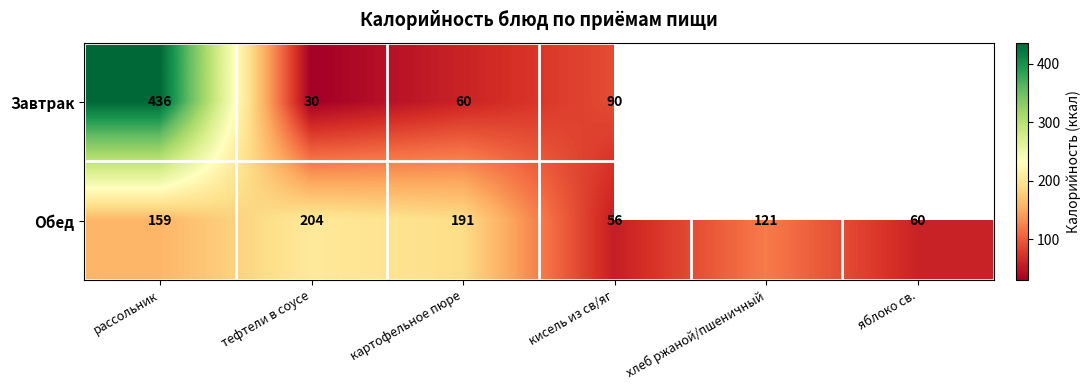

Which series changed the most between рассольник and кисель из св/яг?

Завтрак